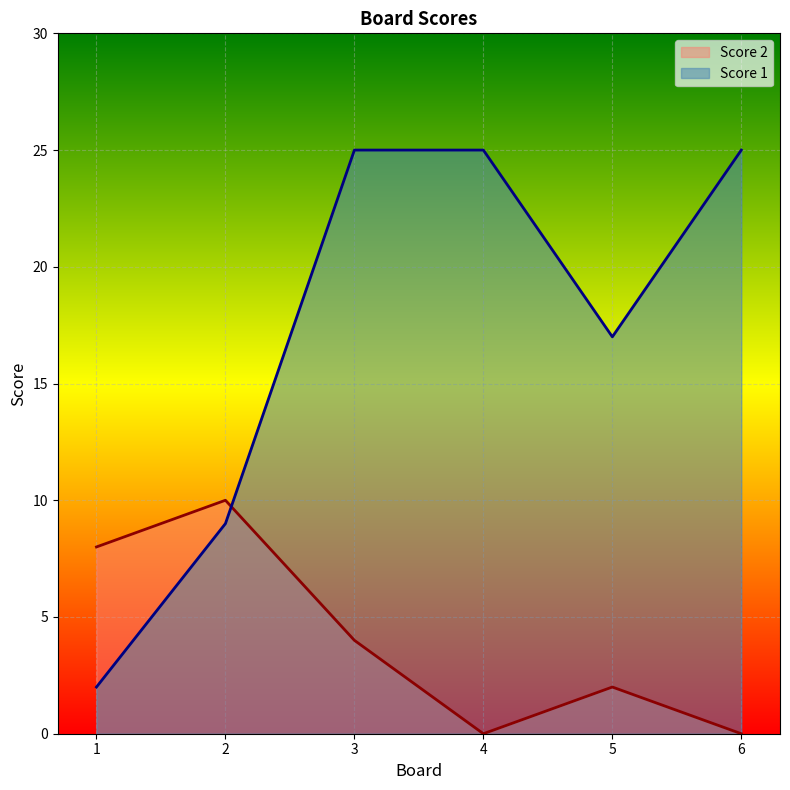

What are all the series names shown in the legend?

Score 2, Score 1